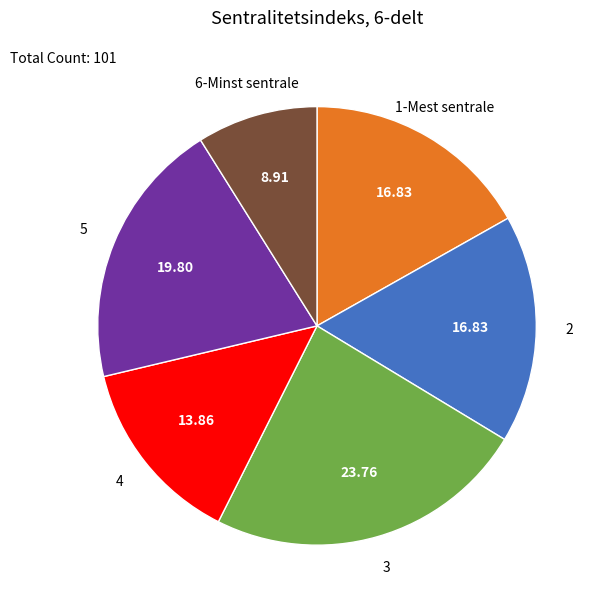

Is there any slice that represents more than half of the pie?

No